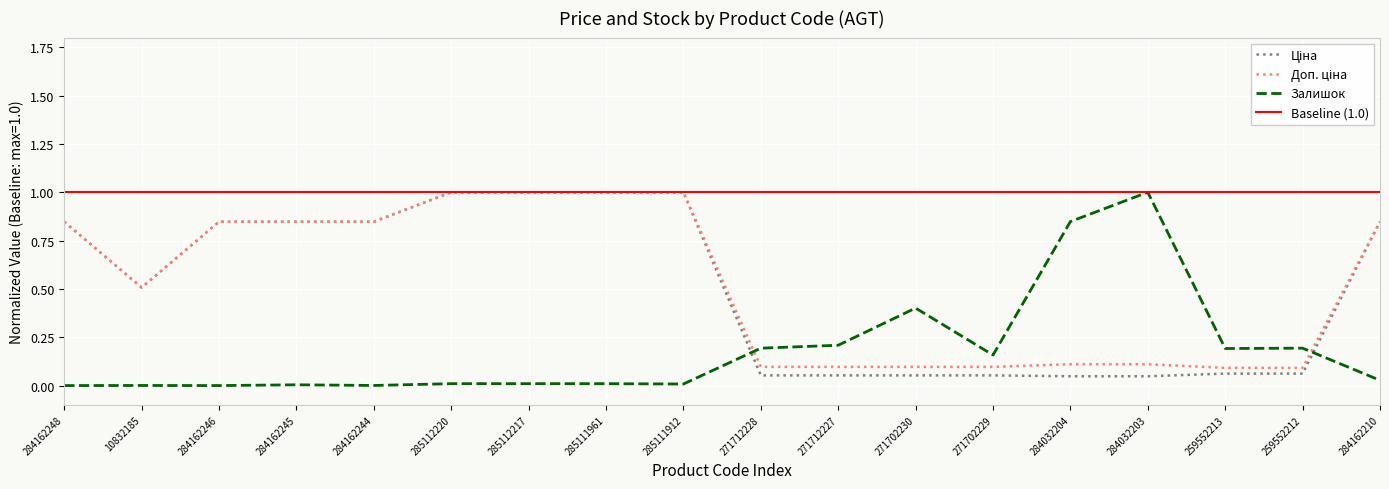

What is the total value across all series at 284162210?

1.7